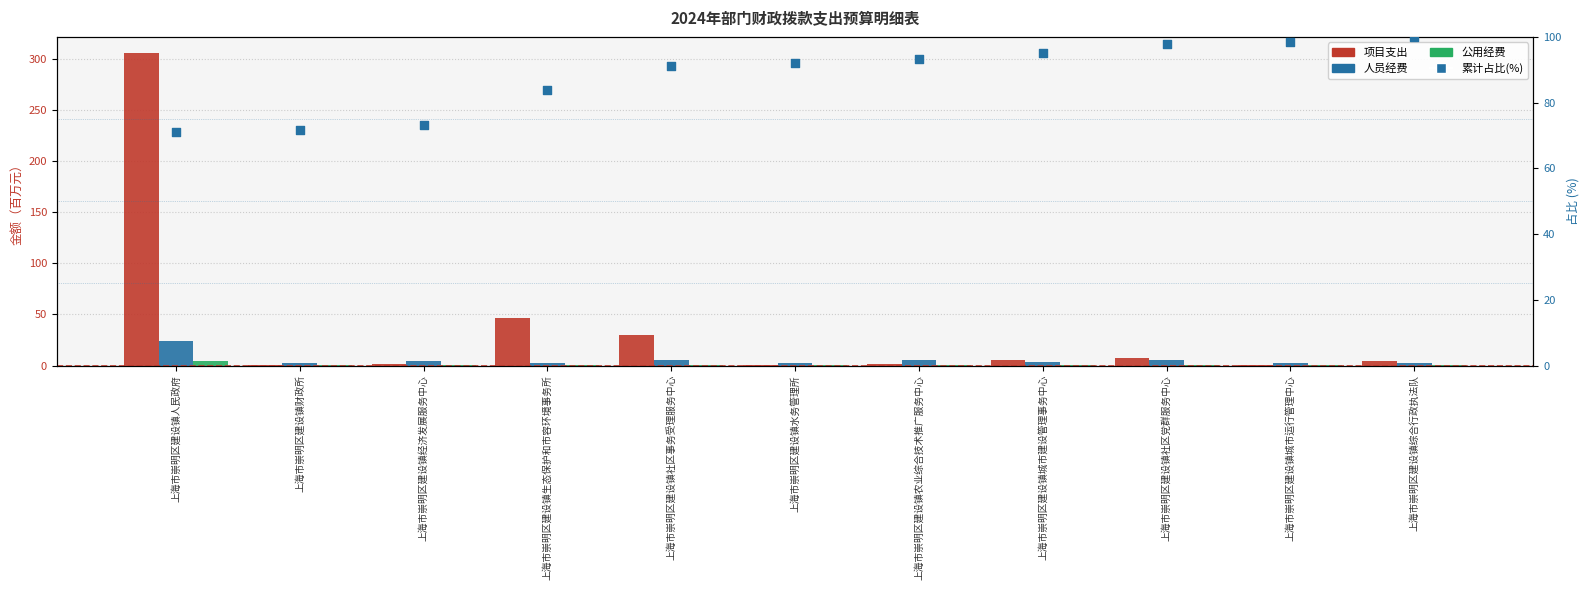

Which series contains the lowest Y value?

公用经费